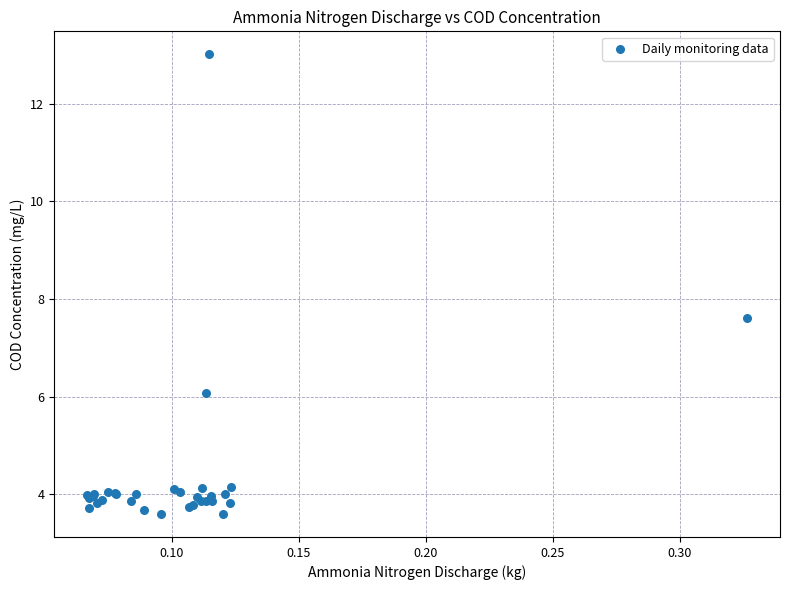

What Y value in the scatter plot is closest to 8?

7.6